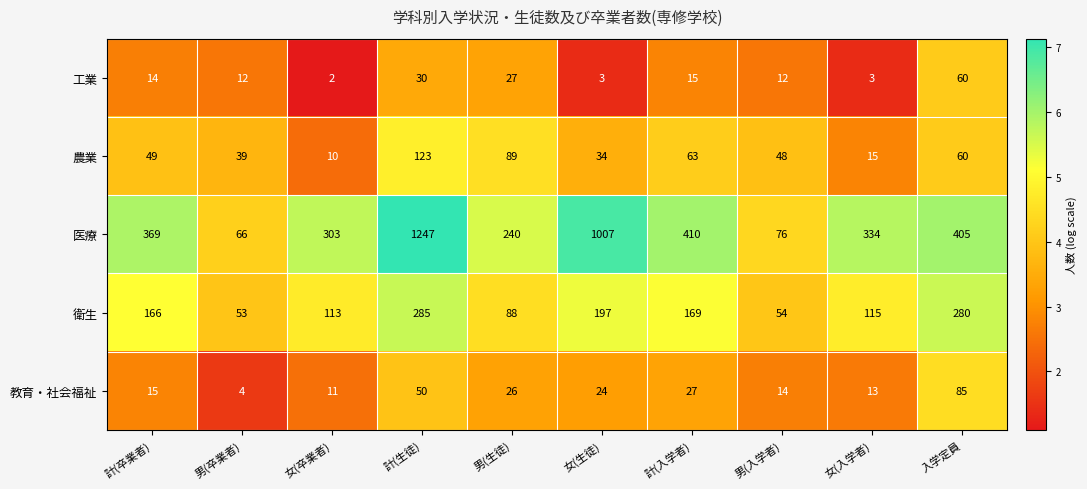

Rank the series by their maximum value, from lowest to highest.

工業, 教育・社会福祉, 農業, 衛生, 医療